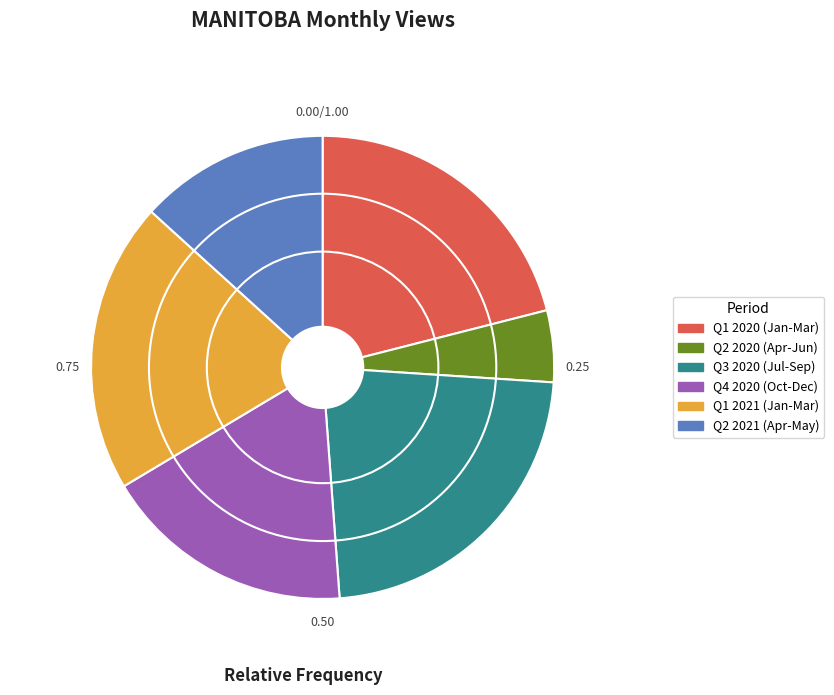

Rank the categories by value from lowest to highest.

Q2 2020 (Apr-Jun), Q2 2021 (Apr-May), Q4 2020 (Oct-Dec), Q1 2021 (Jan-Mar), Q1 2020 (Jan-Mar), Q3 2020 (Jul-Sep)